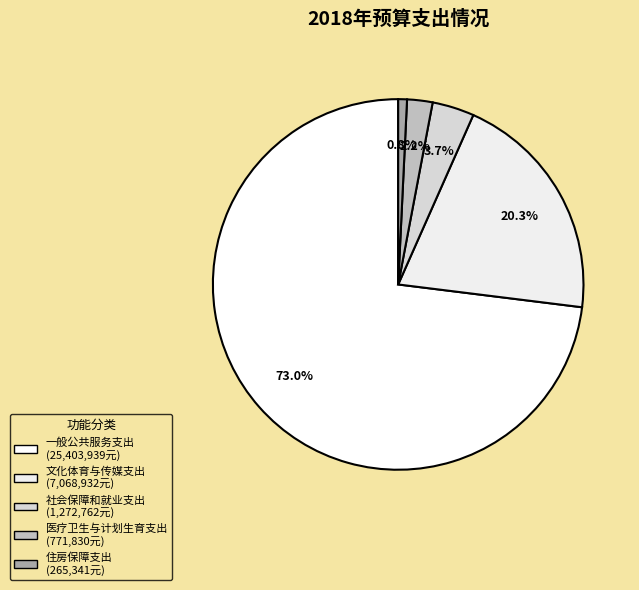

Do 文化体育与传媒支出 and 医疗卫生与计划生育支出 together represent more than half of the pie?

No